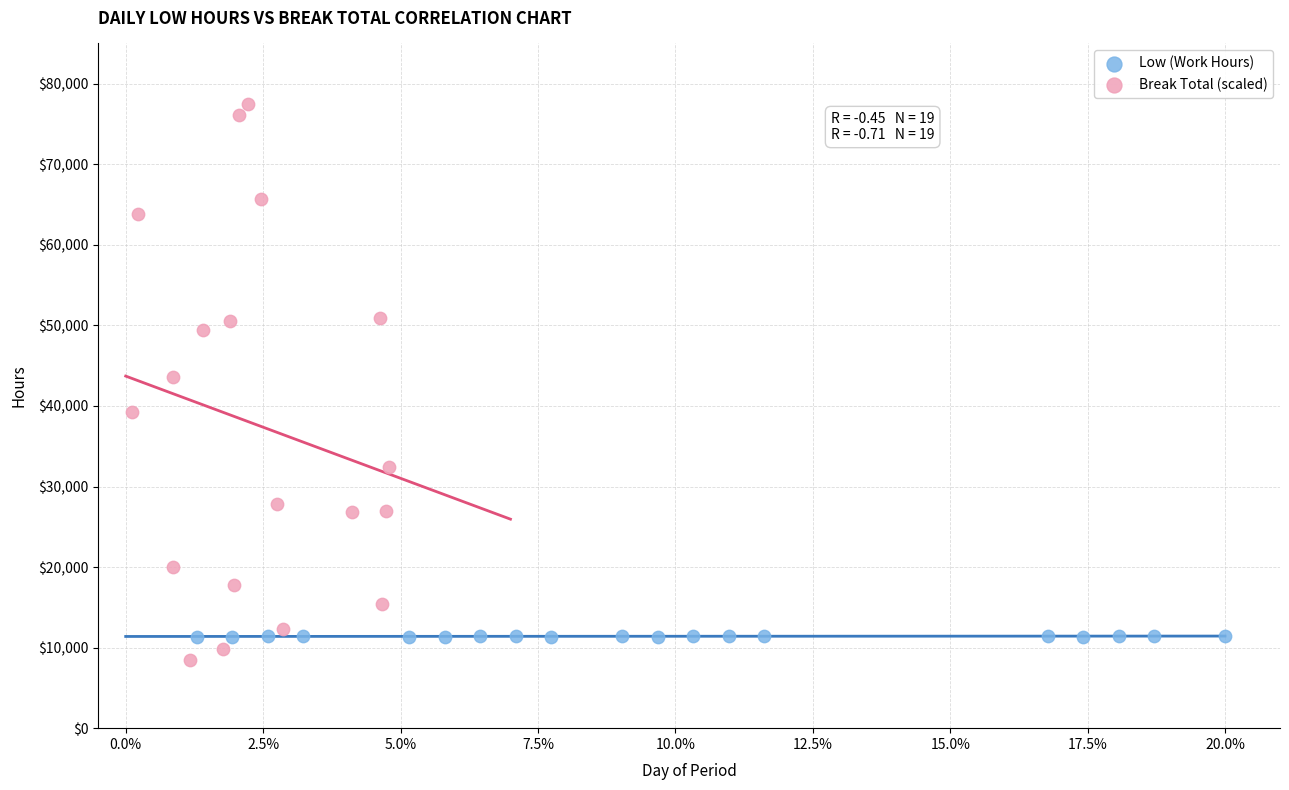

Which series has the widest spread of Y values?

Break Total (scaled)